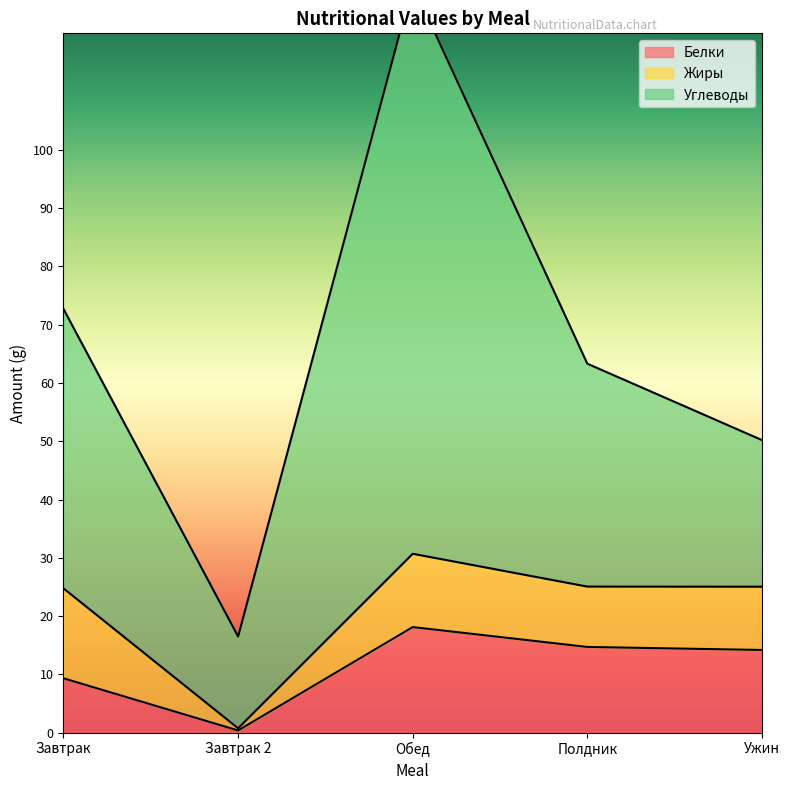

Where is Жиры nearest to the value 7?

Полдник